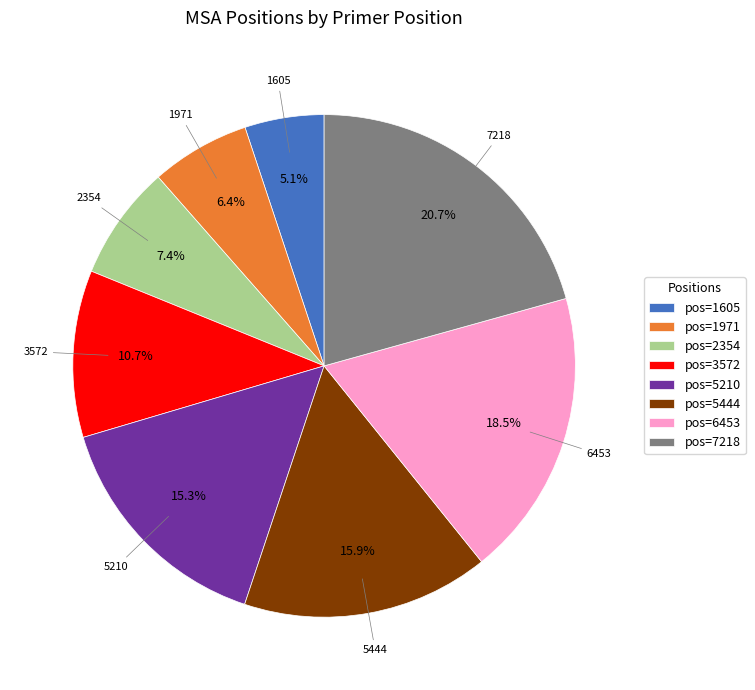

Count the number of slices in the pie.

8